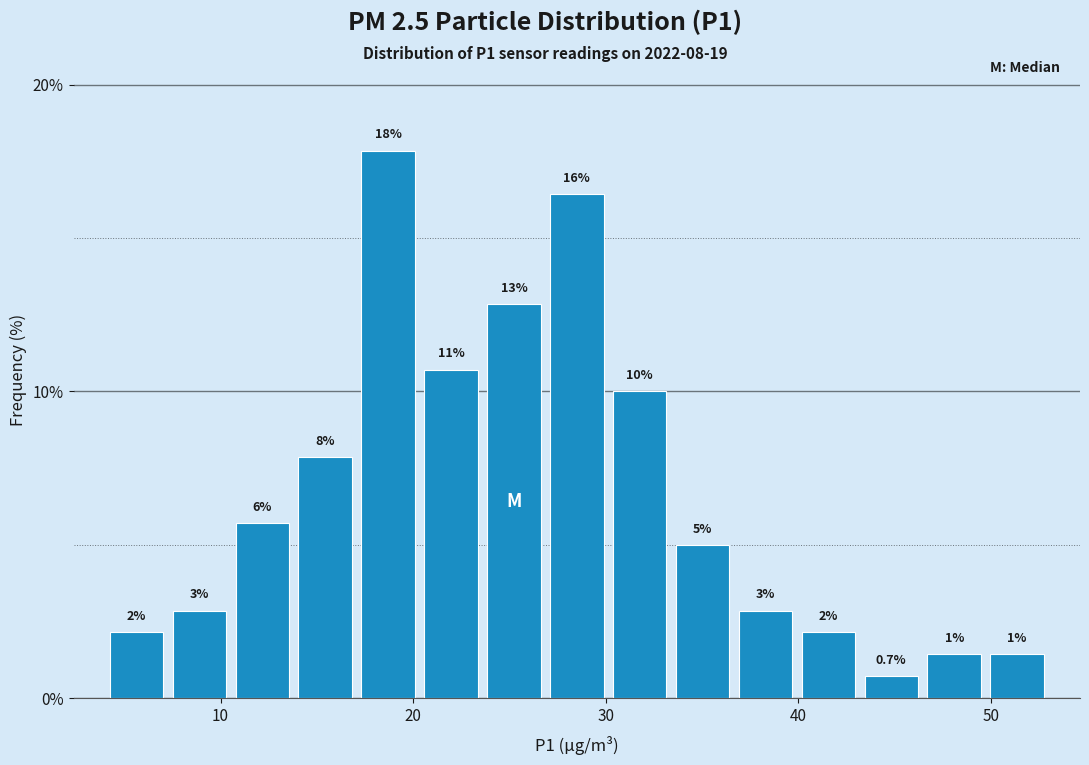

Read against the x-axis, roughly where is the centre of the tallest bar?

19